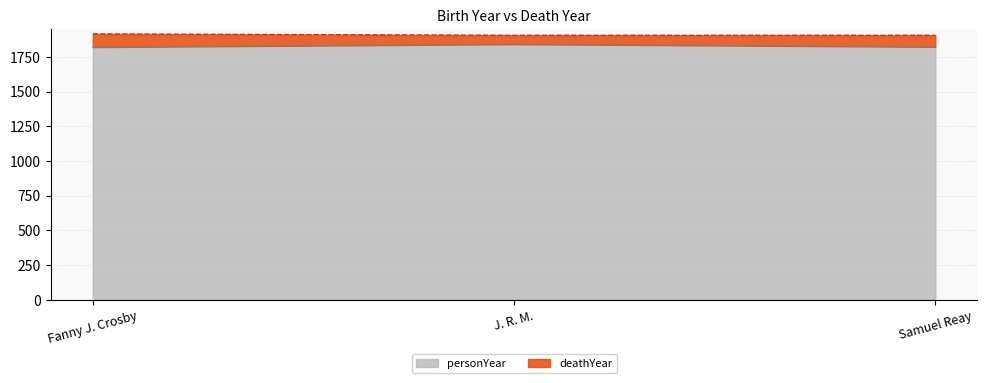

List the series in order of their overall mean, highest first.

deathYear, personYear